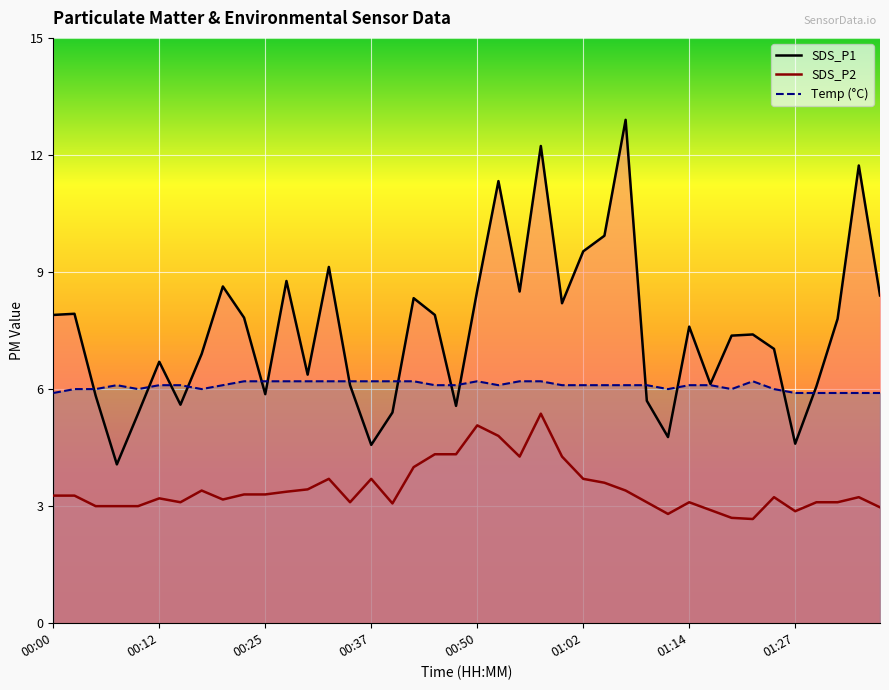

Which series has the largest total across all categories?

SDS_P1